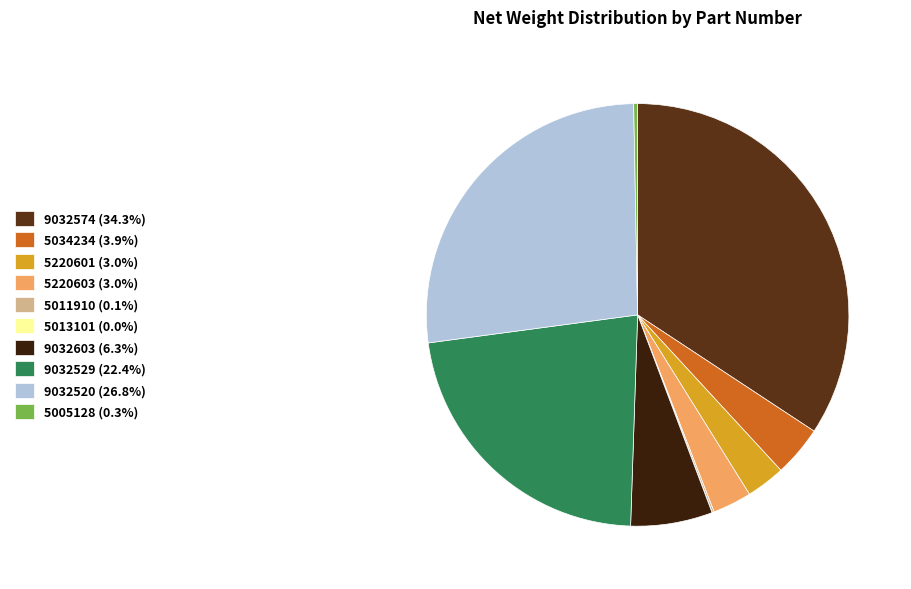

Is there any slice that represents more than half of the pie?

No